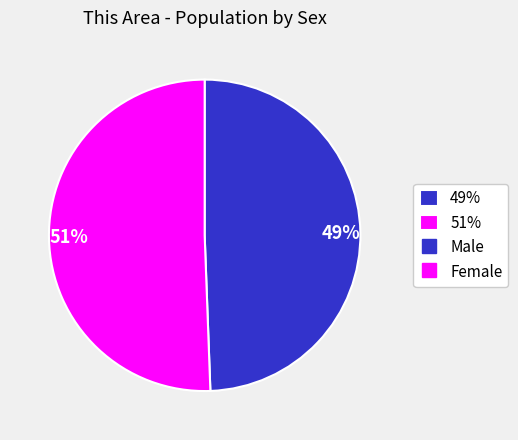

Rank the categories by value from highest to lowest.

51%, 49%